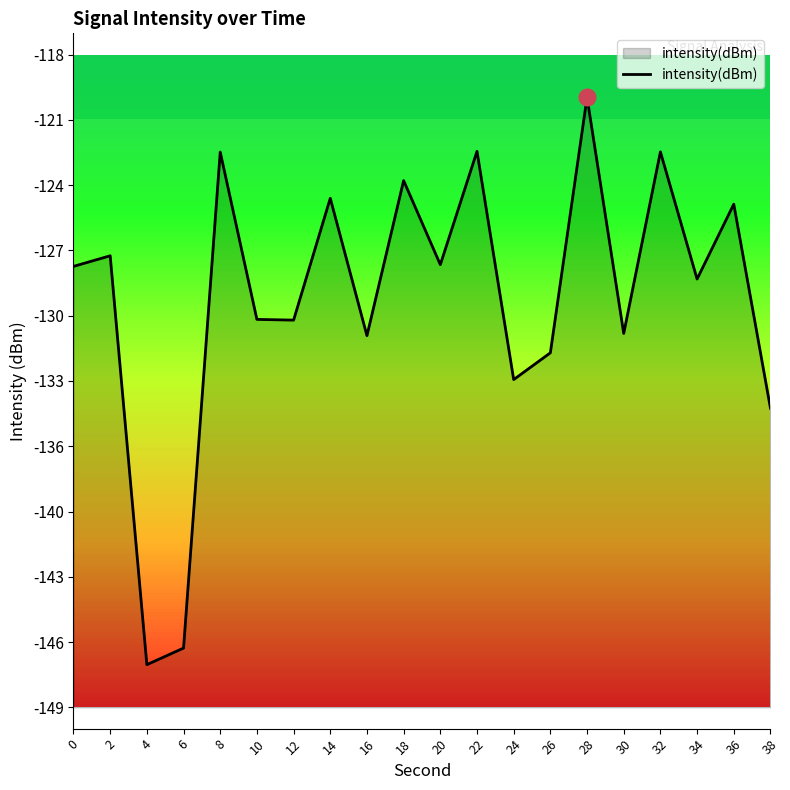

How many interior local peaks (higher than both neighbors) does the data have?

8